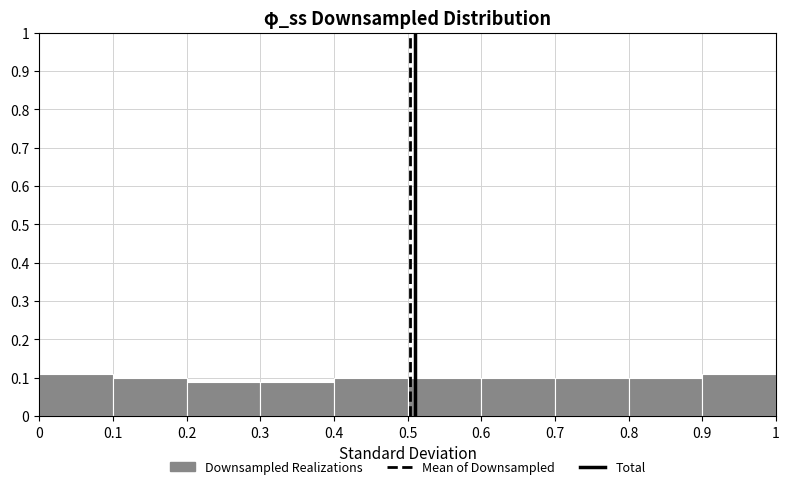

Reading left to right, transcribe this chart: for each bar, give the range it covers on the x-axis and its height. The values are not printed on the chart, so give them approximately, as read against the axis.

0 to 0.1: 0.11
0.1 to 0.2: 0.10
0.2 to 0.3: 0.09
0.3 to 0.4: 0.09
0.4 to 0.5: 0.10
0.5 to 0.6: 0.10
0.6 to 0.7: 0.10
0.7 to 0.8: 0.10
0.8 to 0.9: 0.10
0.9 to 1: 0.11